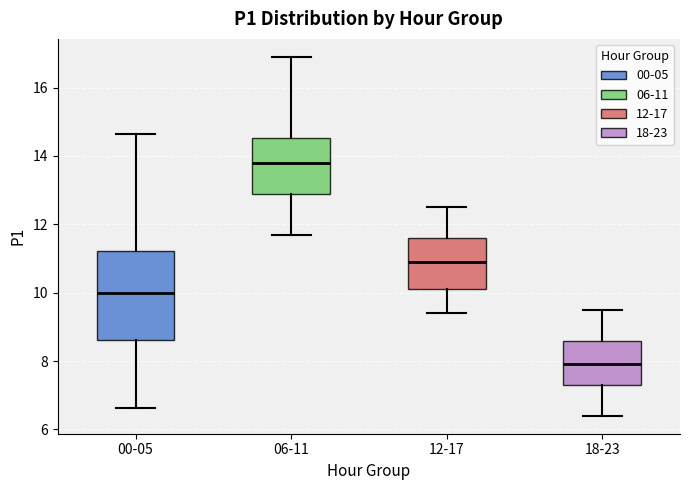

Which box's median line is the highest?

06-11